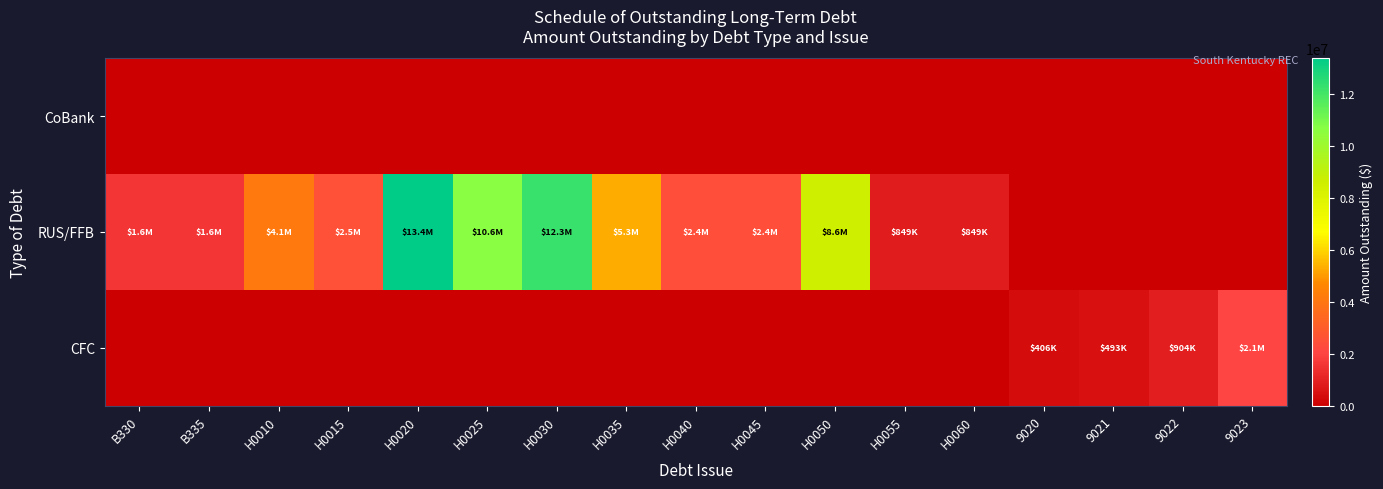

Which series has the widest spread of values?

RUS/FFB